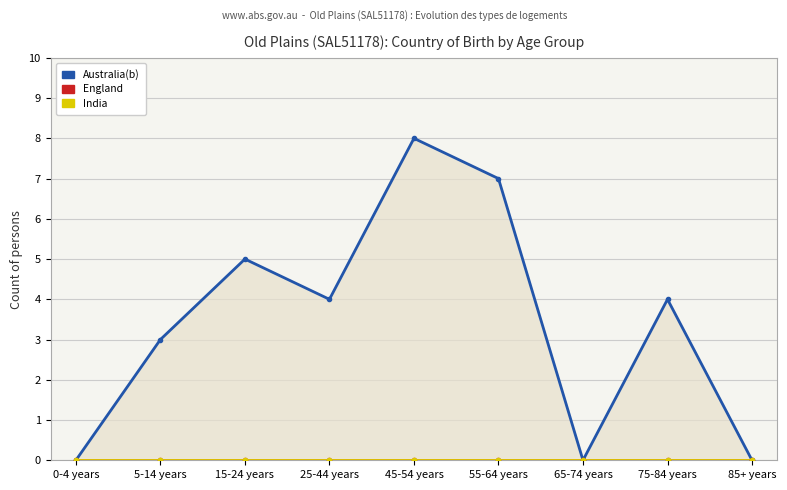

How many values in the Australia(b) series exceed 4?

3